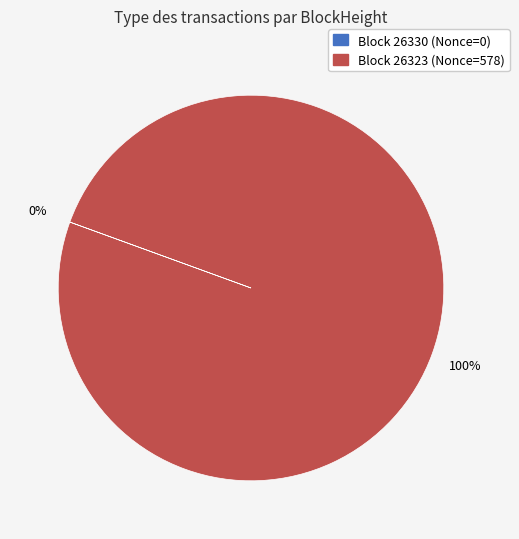

Does any single category account for the majority?

Yes